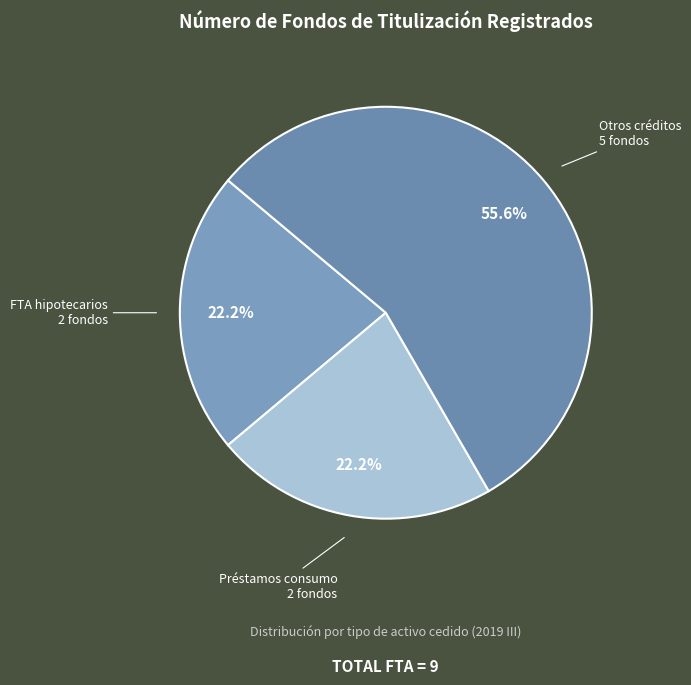

What is the largest slice in the pie chart?

Otros créditos